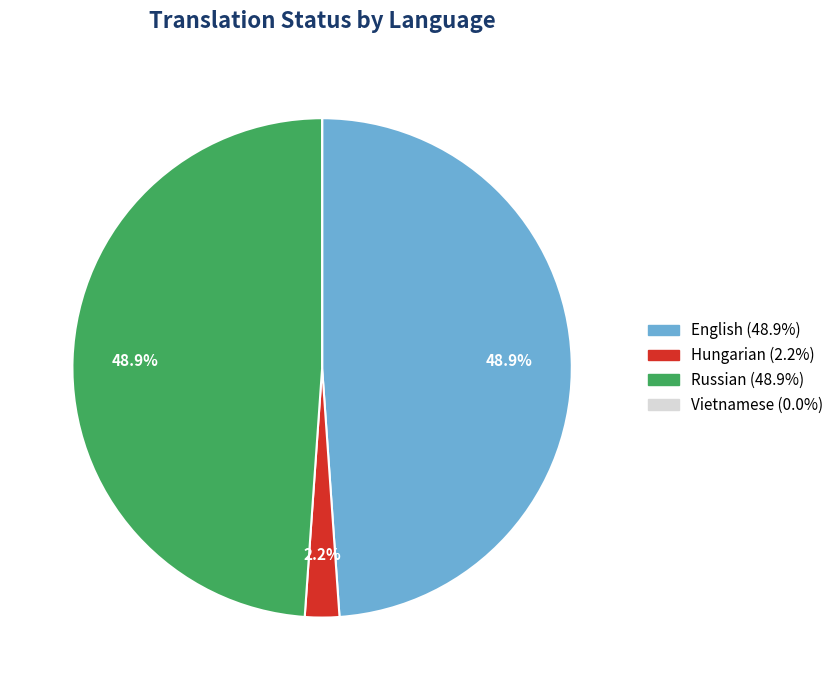

Is the sum of English and Russian greater than half?

Yes